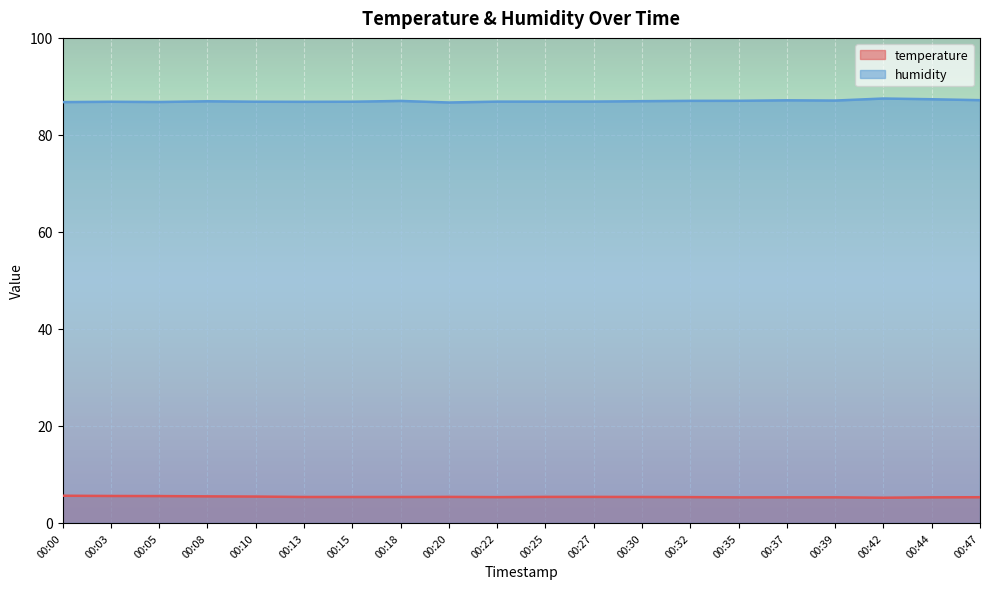

True or false: humidity and temperature cross at least once.

False